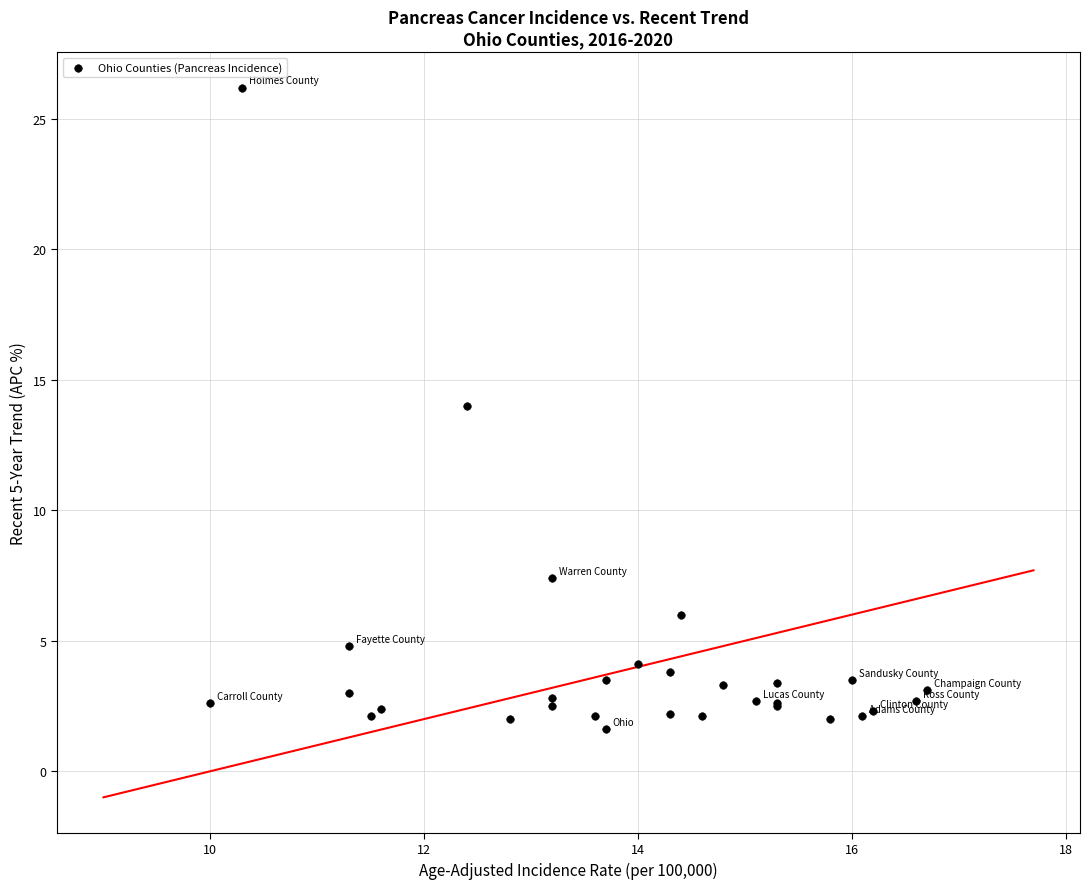

What Y value in the scatter plot is closest to 13?

14.0